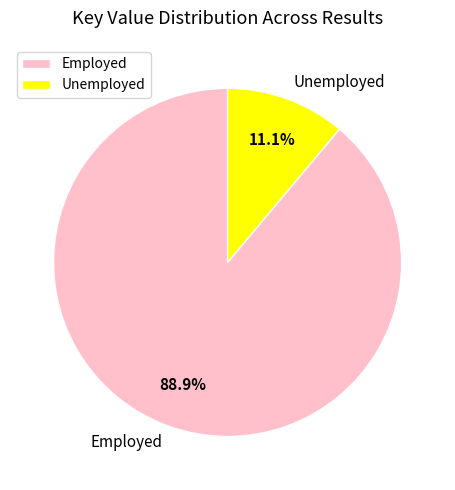

What percentage is NOT represented by Employed?

11.1%